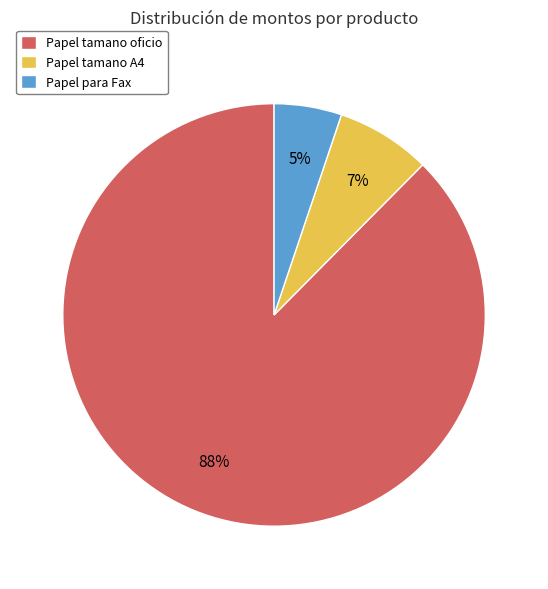

True or false: Papel para Fax accounts for 5% of the total.

True